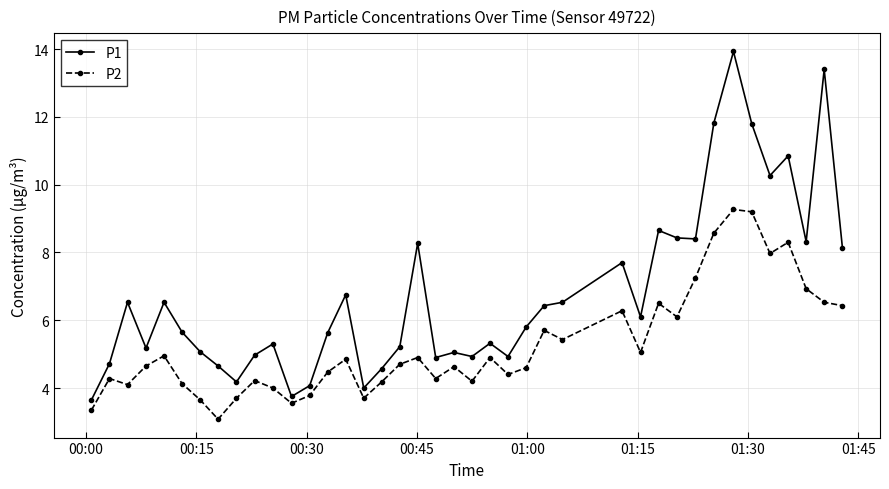

Which series has the widest spread of values?

P1